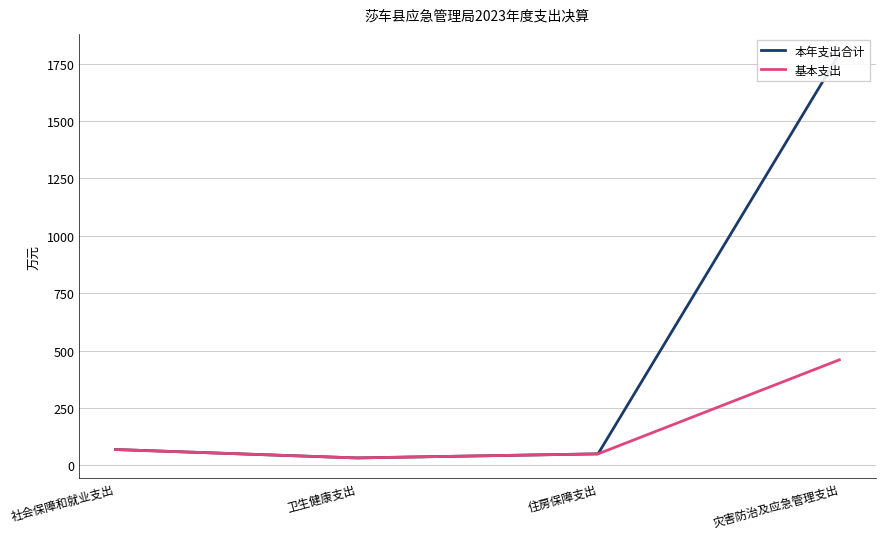

How many lines are shown in the chart?

2